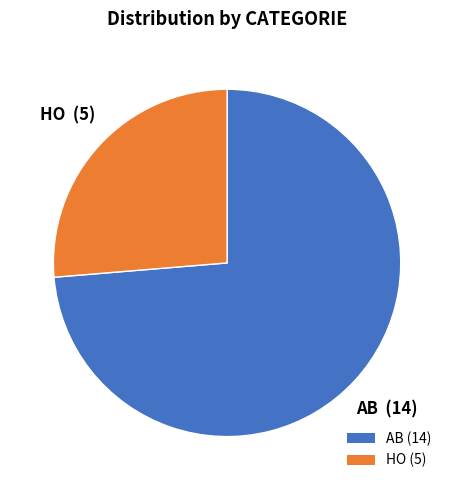

Does AB (14) represent more than half of the total?

Yes